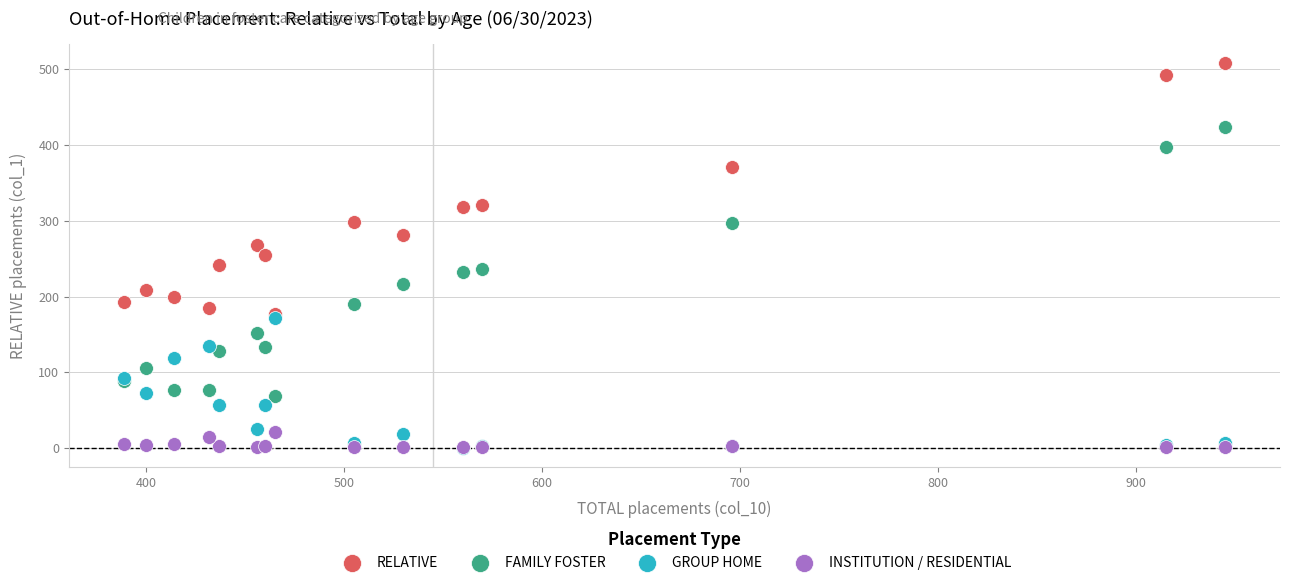

What are all the series names shown in the legend?

RELATIVE, FAMILY FOSTER, GROUP HOME, INSTITUTION / RESIDENTIAL